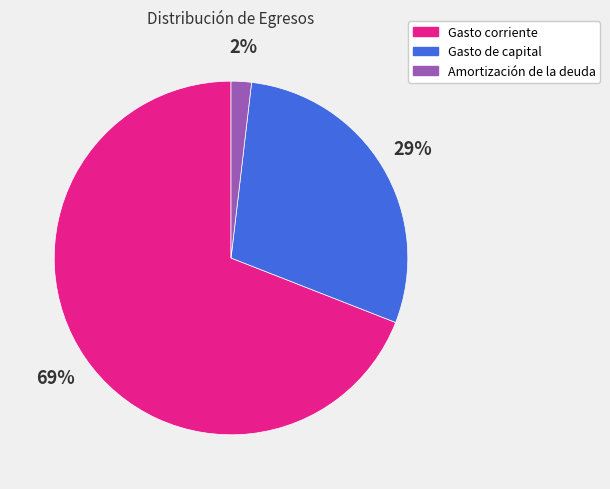

Rank the categories by value from highest to lowest.

Gasto corriente, Gasto de capital, Amortización de la deuda